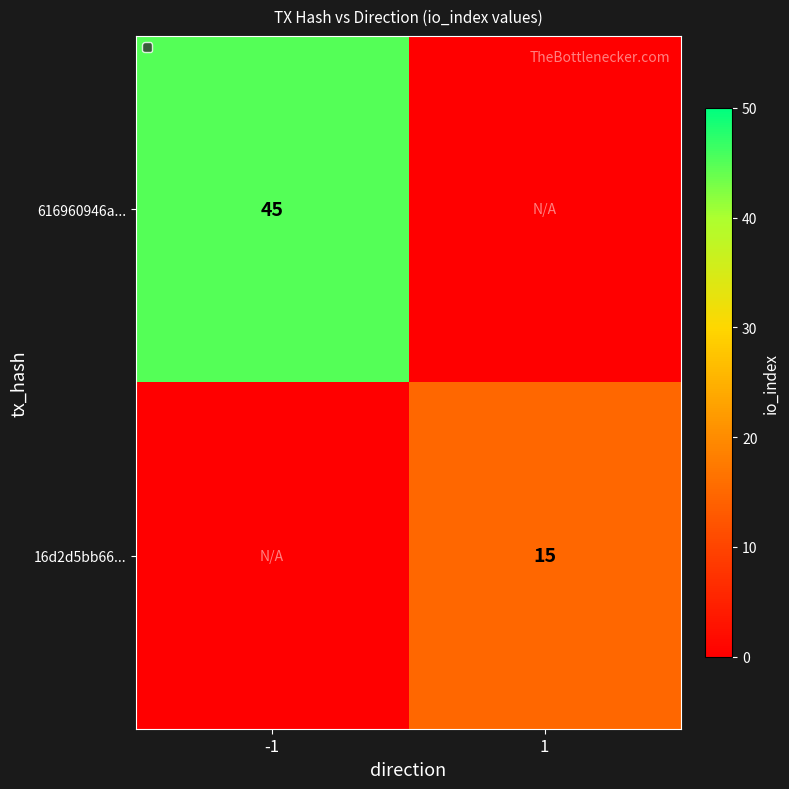

The value of 16d2d5bb66... at 1 is 15. True or false?

True